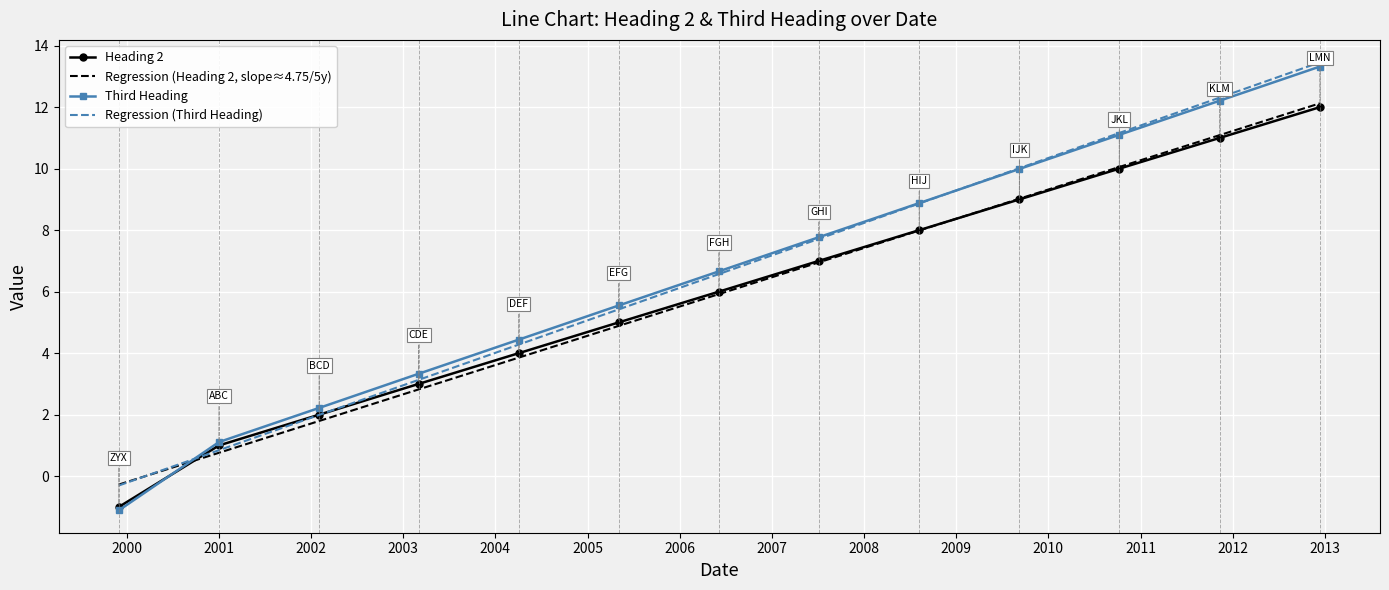

Which series has the widest spread of values?

Third Heading